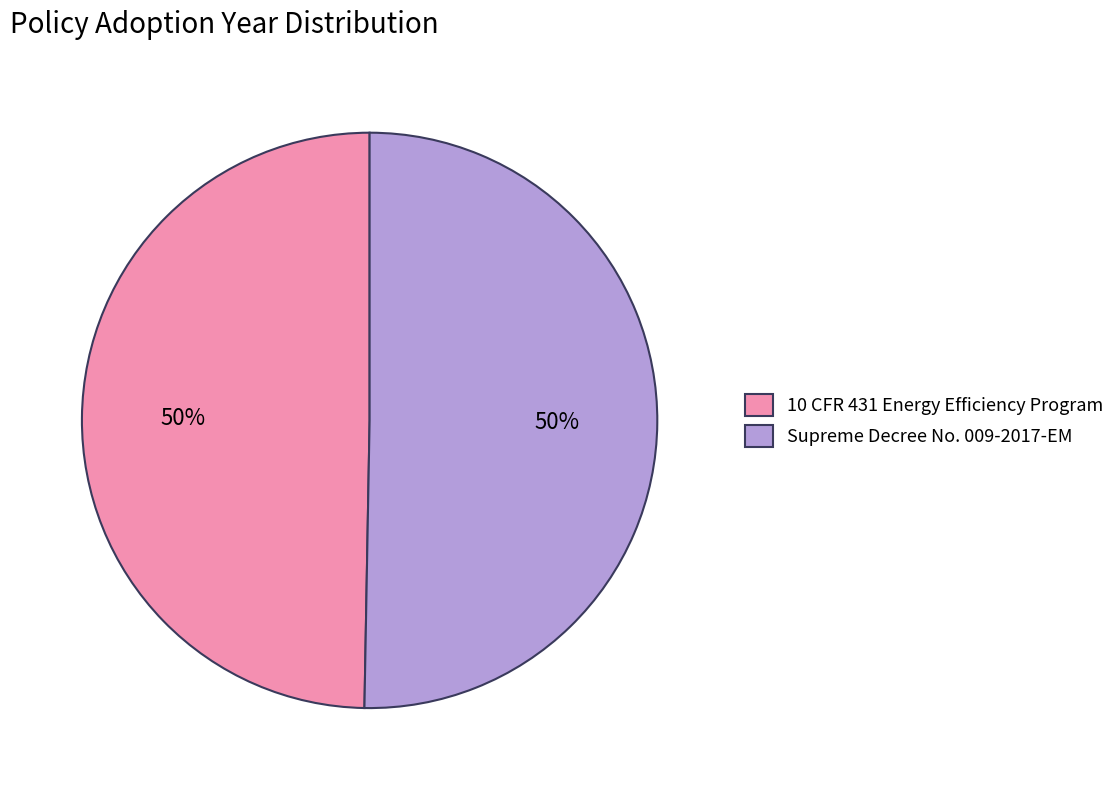

Combined, do Supreme Decree No. 009-2017-EM and 10 CFR 431 Energy Efficiency Program account for over 50%?

Yes